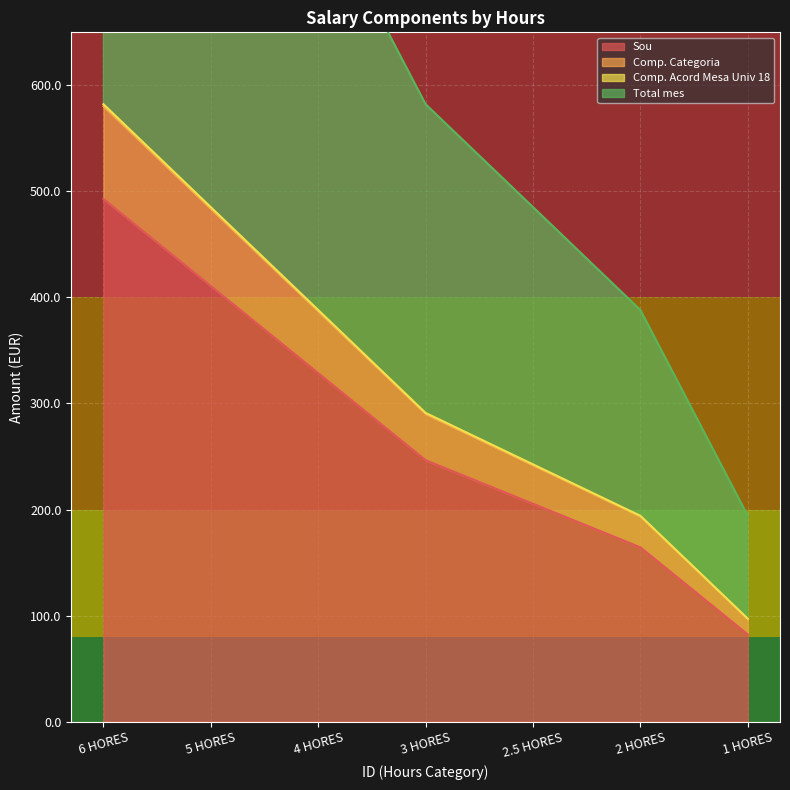

The value of Sou at 3 HORES is 246.5. True or false?

True